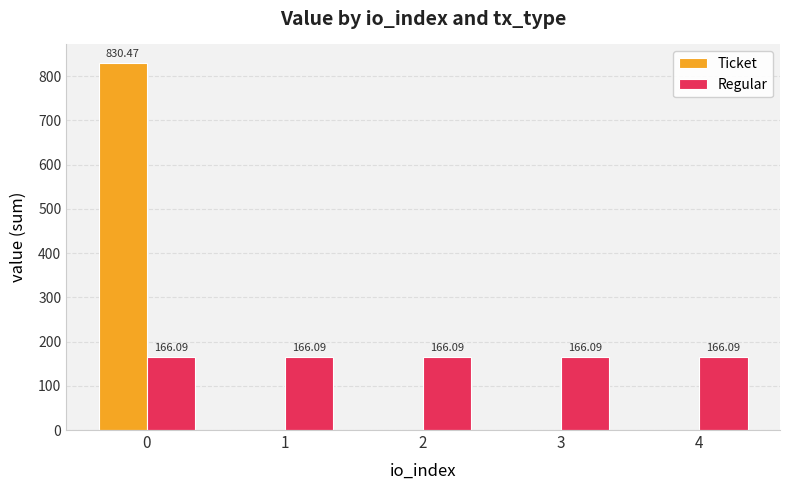

What is the sum of all Regular values?

830.5